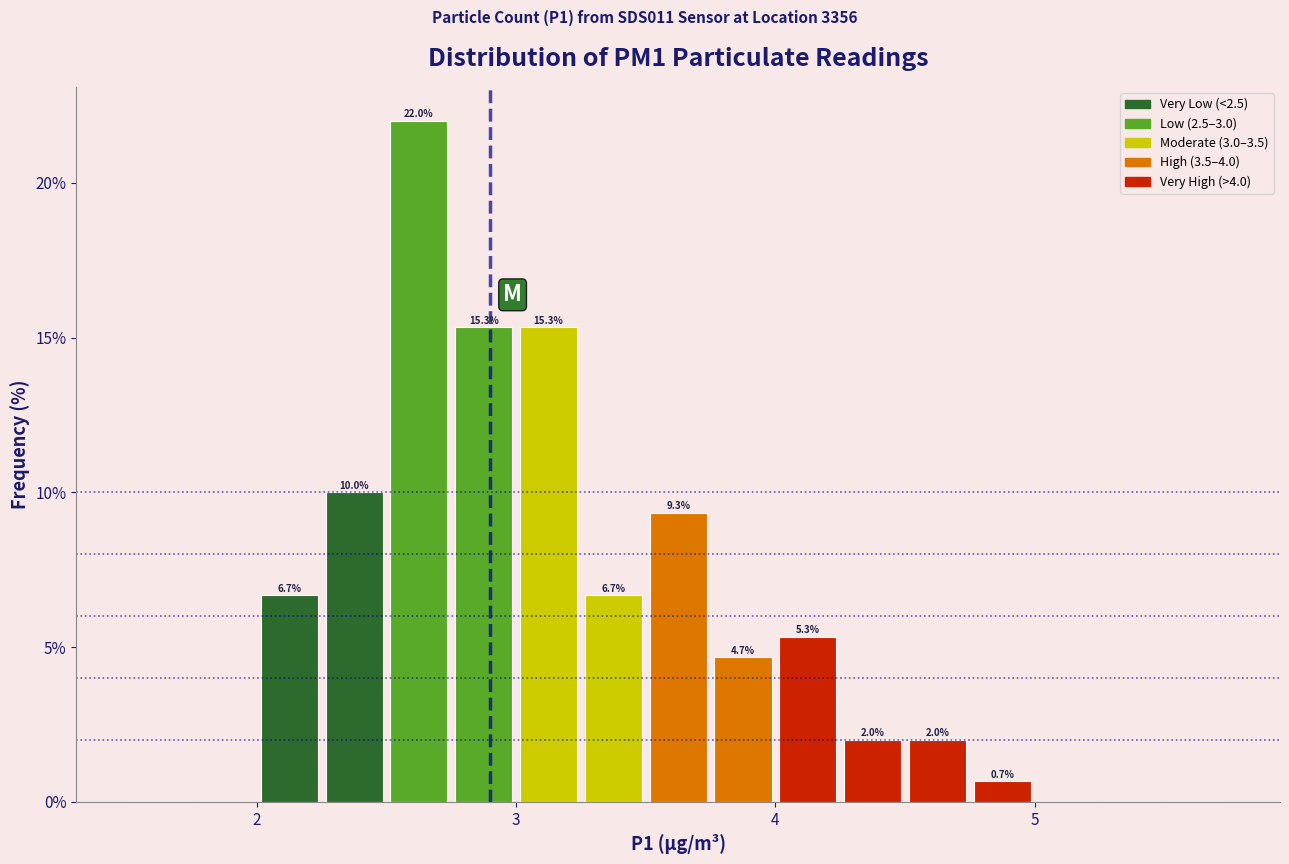

Around what value on the x-axis is the tallest bar? Give the approximate position of its centre, as read against the axis.

2.6